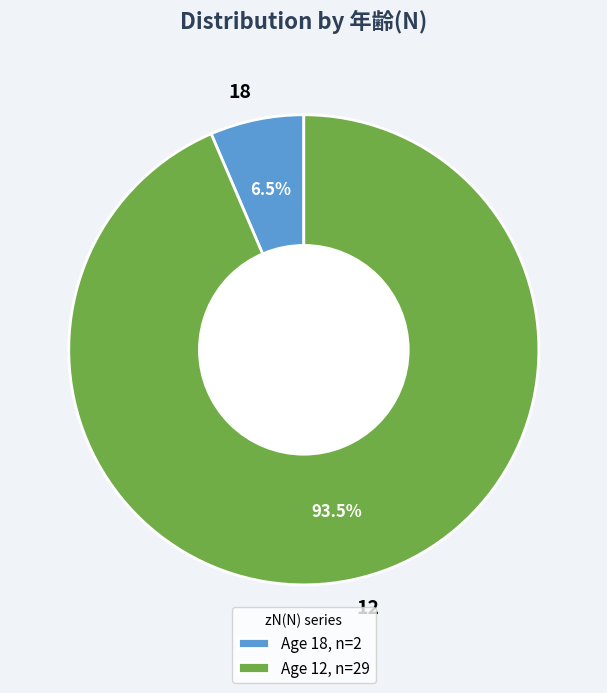

What is the largest slice in the pie chart?

12